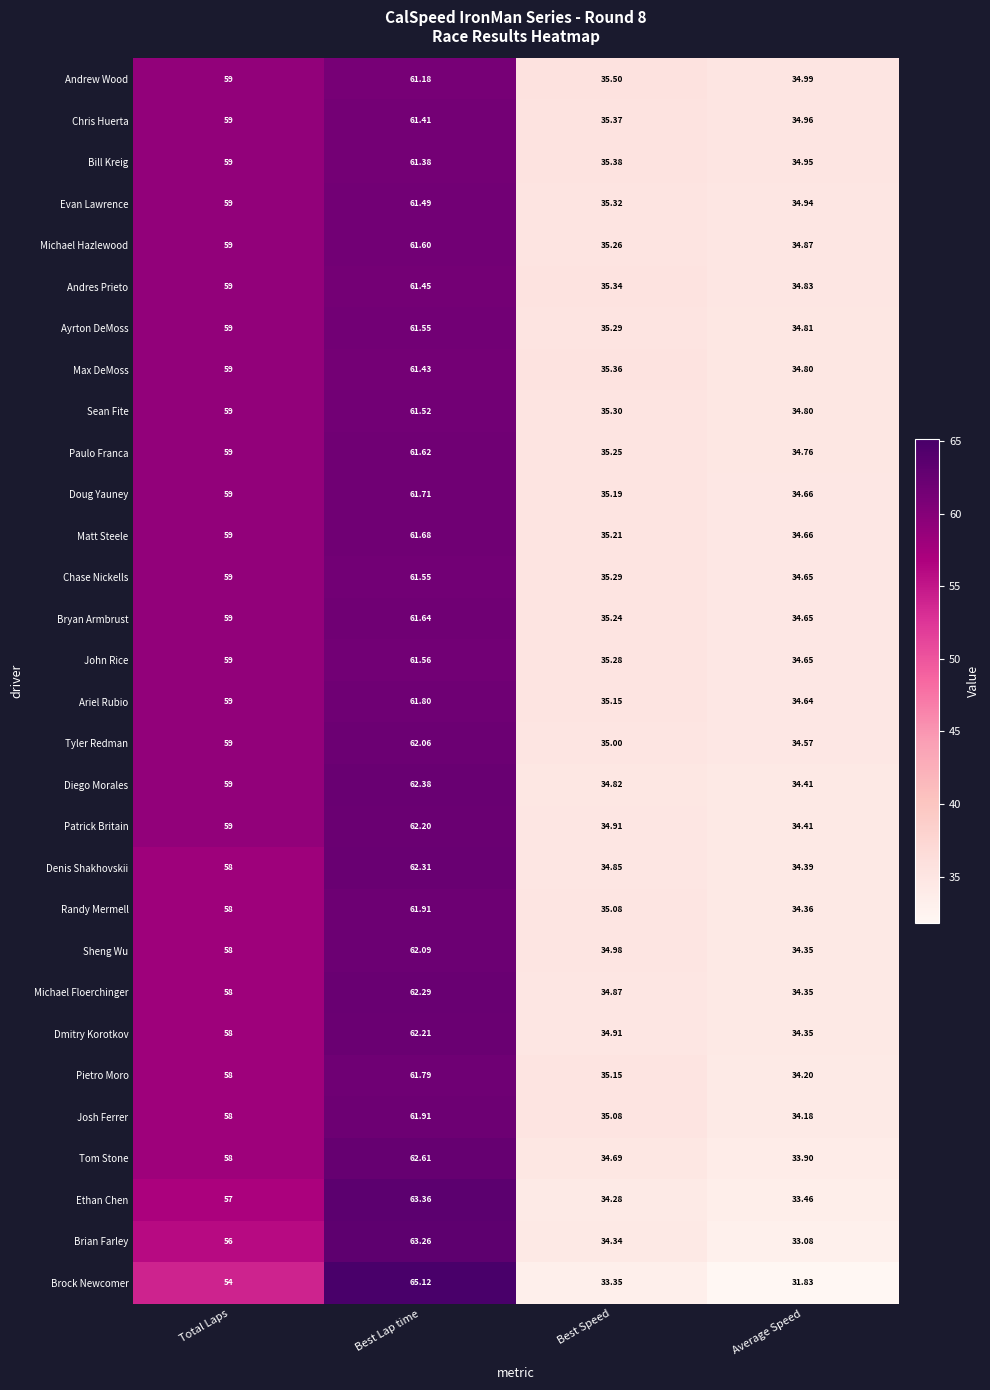

Where is Max DeMoss nearest to the value 48?

Total Laps